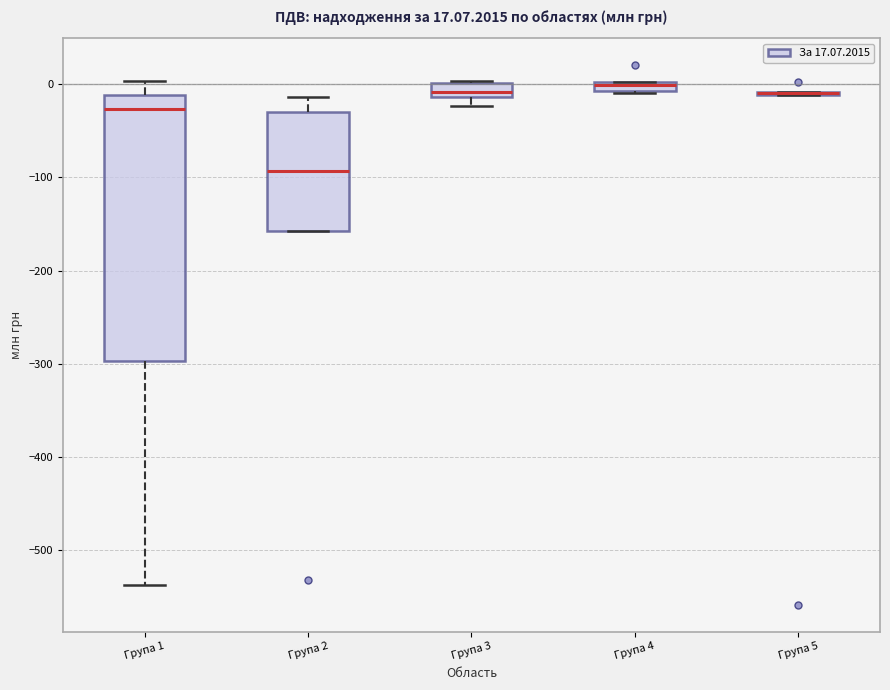

Comparing the boxes themselves (not the whiskers), which one is the tallest?

Група 1